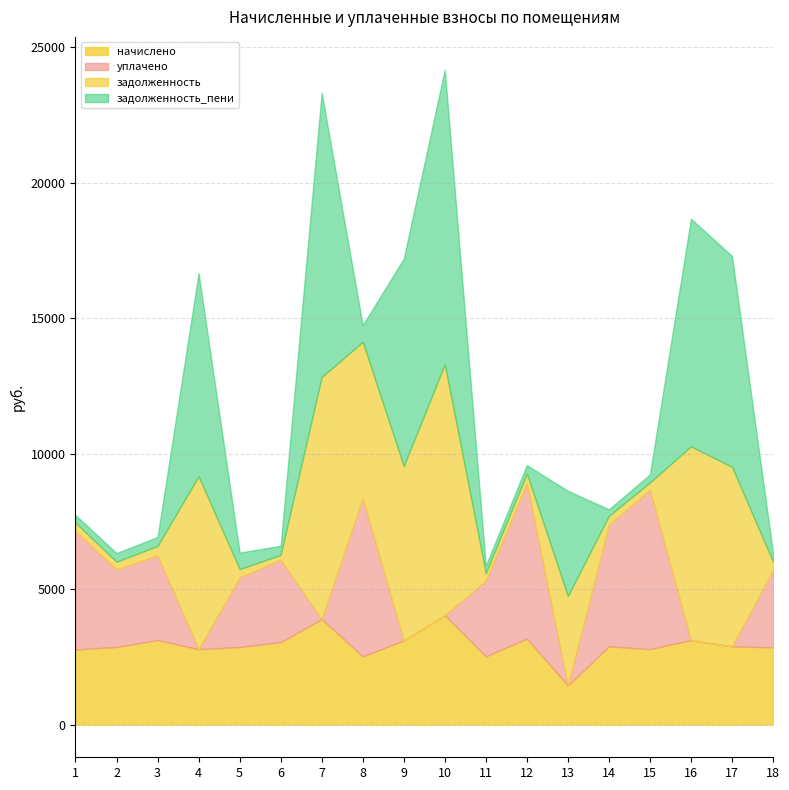

After their last crossing, which series has the higher values: задолженность or задолженность_пени?

задолженность_пени